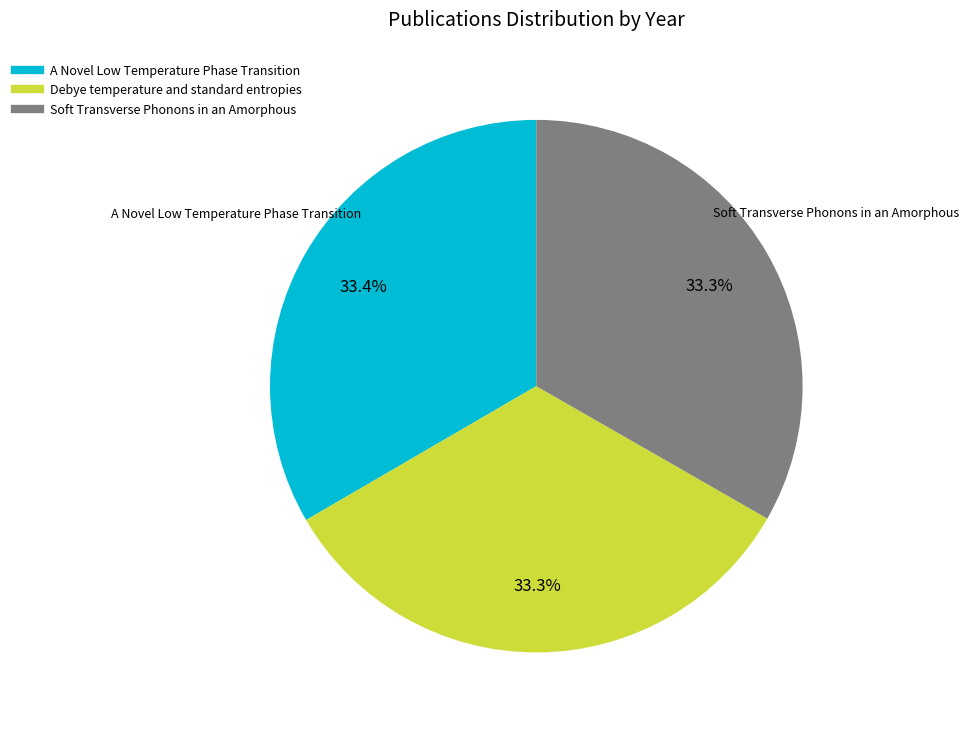

To the nearest percent, what is the combined percentage of Debye temperature and standard entropies and A Novel Low Temperature Phase Transition?

67%